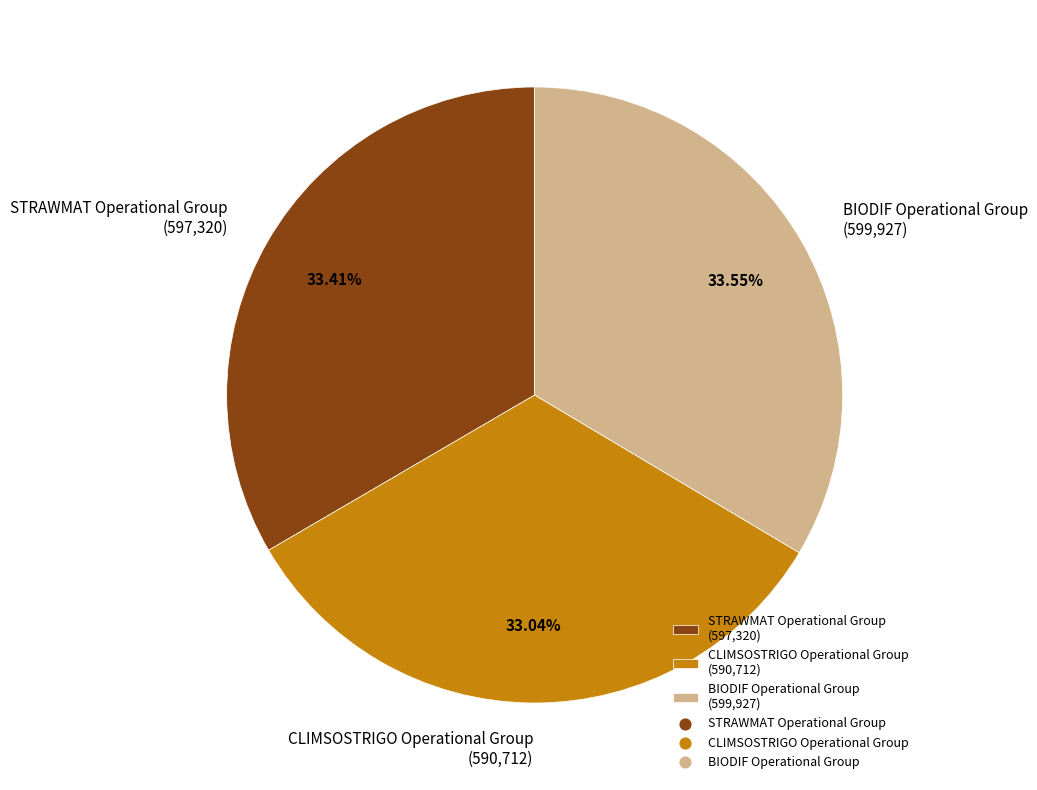

Is there any slice that represents more than half of the pie?

No